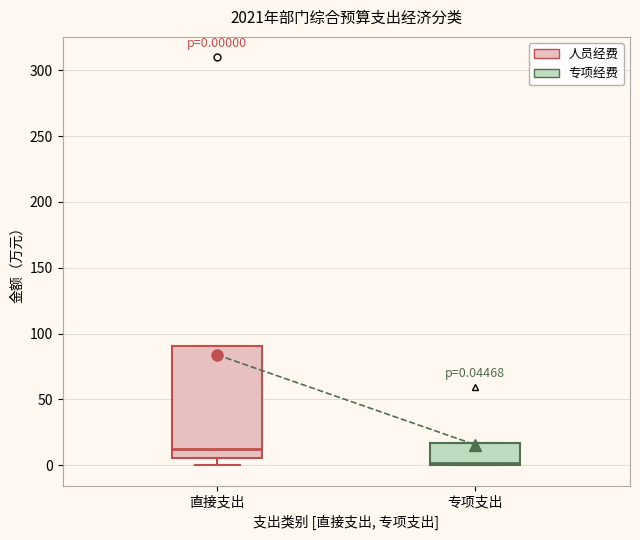

Which box is the tallest, from its lower edge to its upper edge?

直接支出